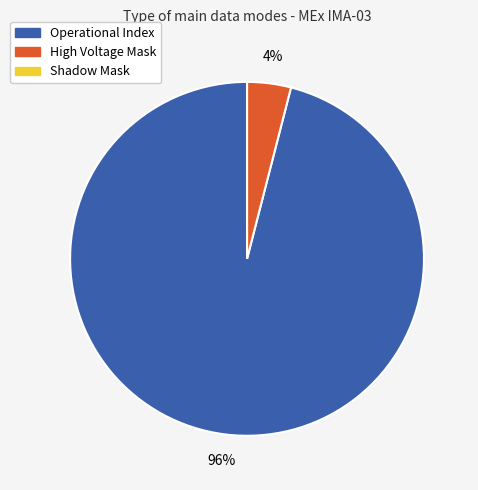

Which has a higher value, High Voltage Mask or Operational Index?

Operational Index